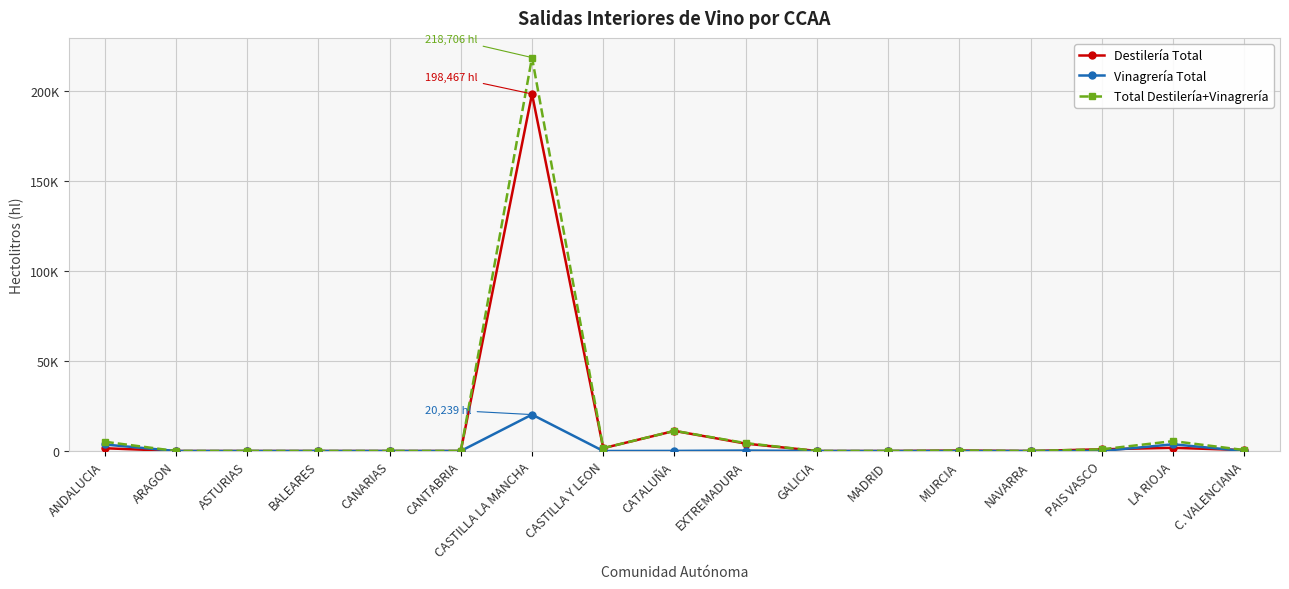

What are all the series names shown in the legend?

Destilería Total, Vinagrería Total, Total Destilería+Vinagrería